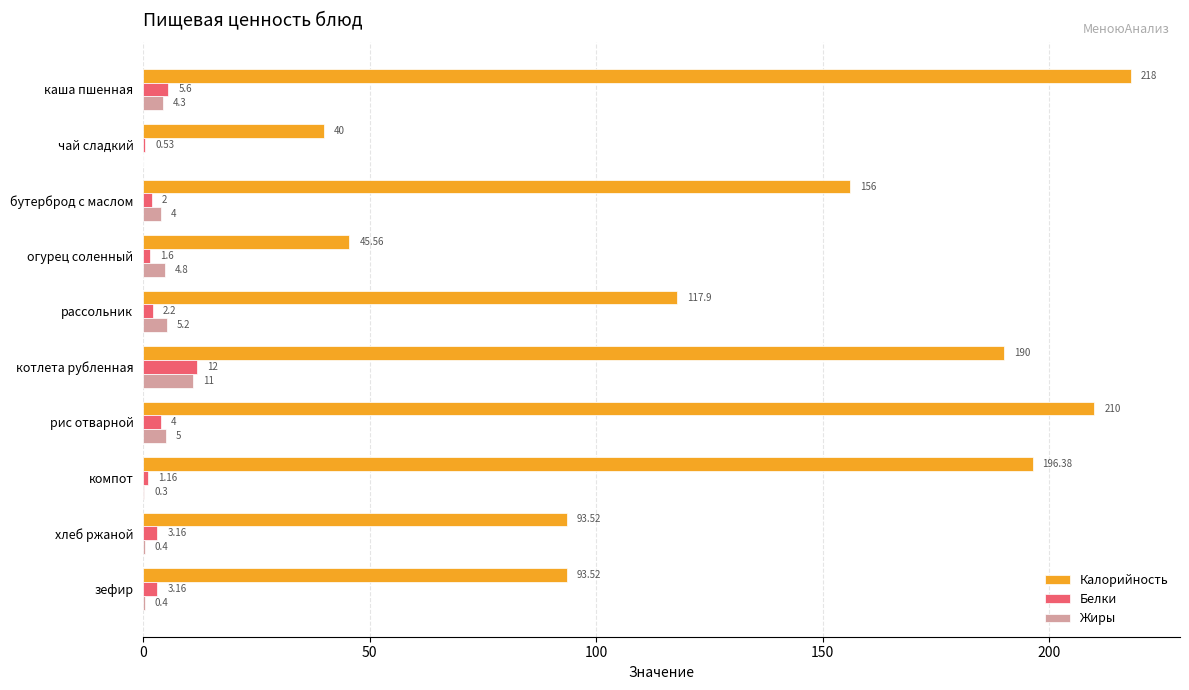

Between компот and хлеб ржаной, which series saw the biggest shift?

Калорийность